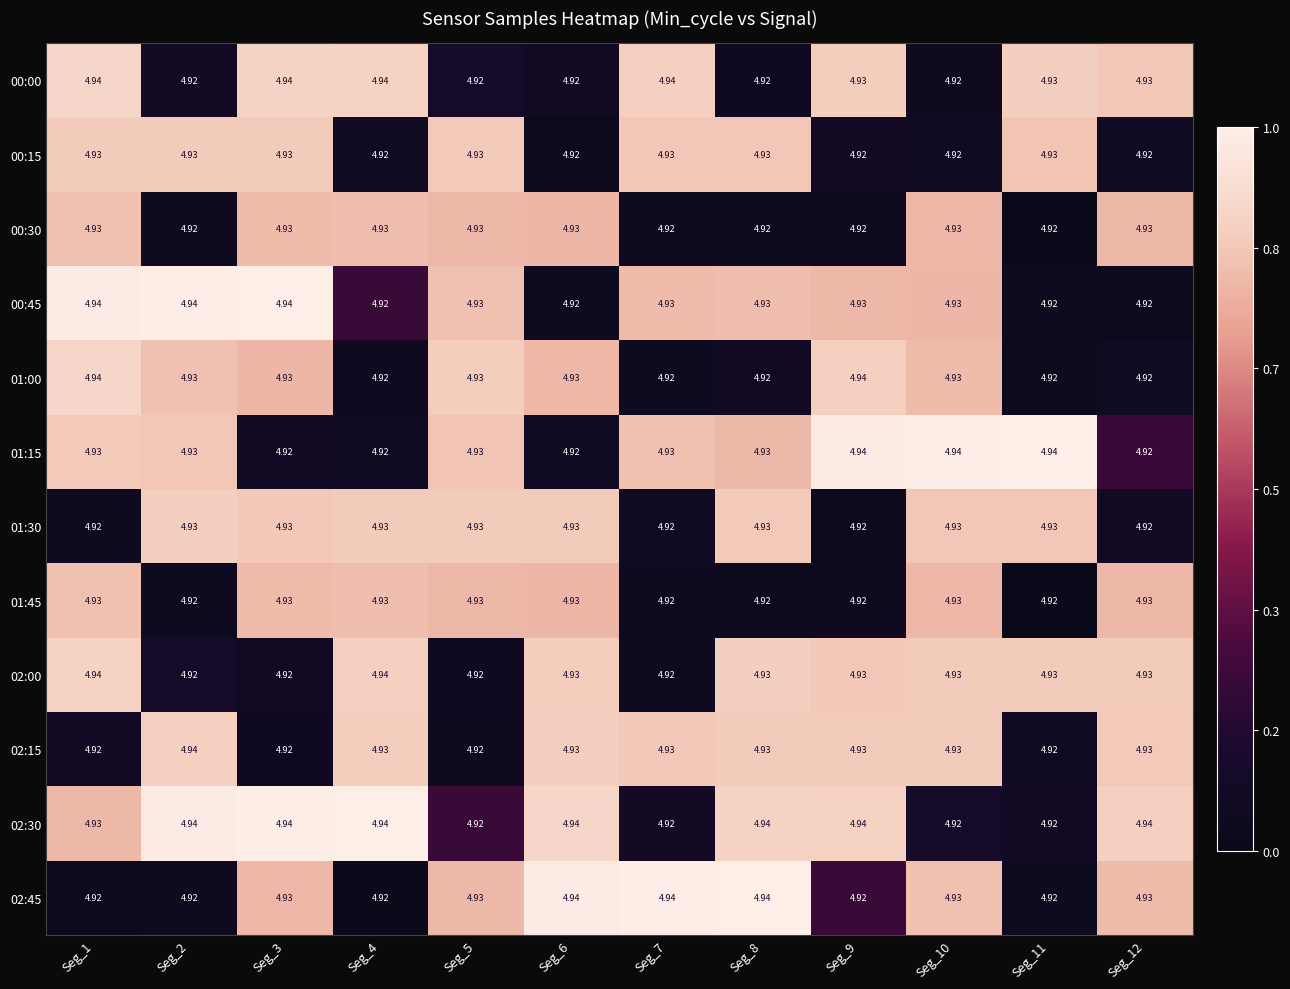

Is the value of 02:45 at Seg_2 greater than the value of 01:15 at Seg_1?

No